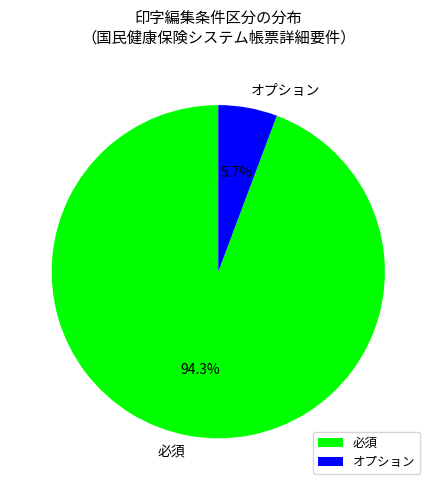

Between 必須 and オプション, which is larger?

必須